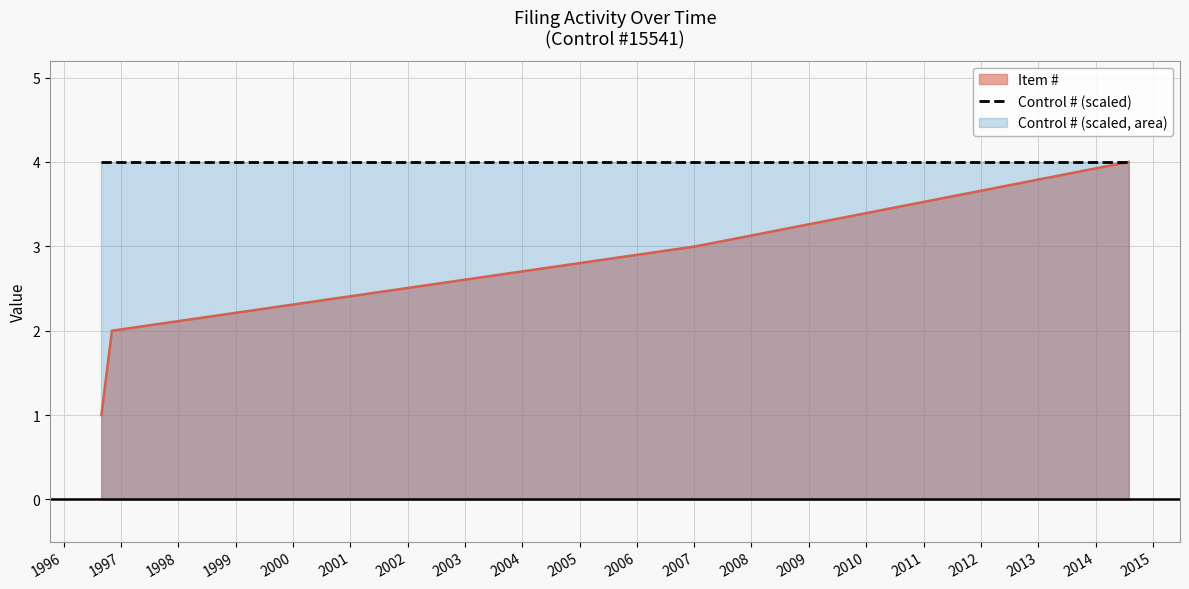

What is the difference between the maximum and minimum values?

3